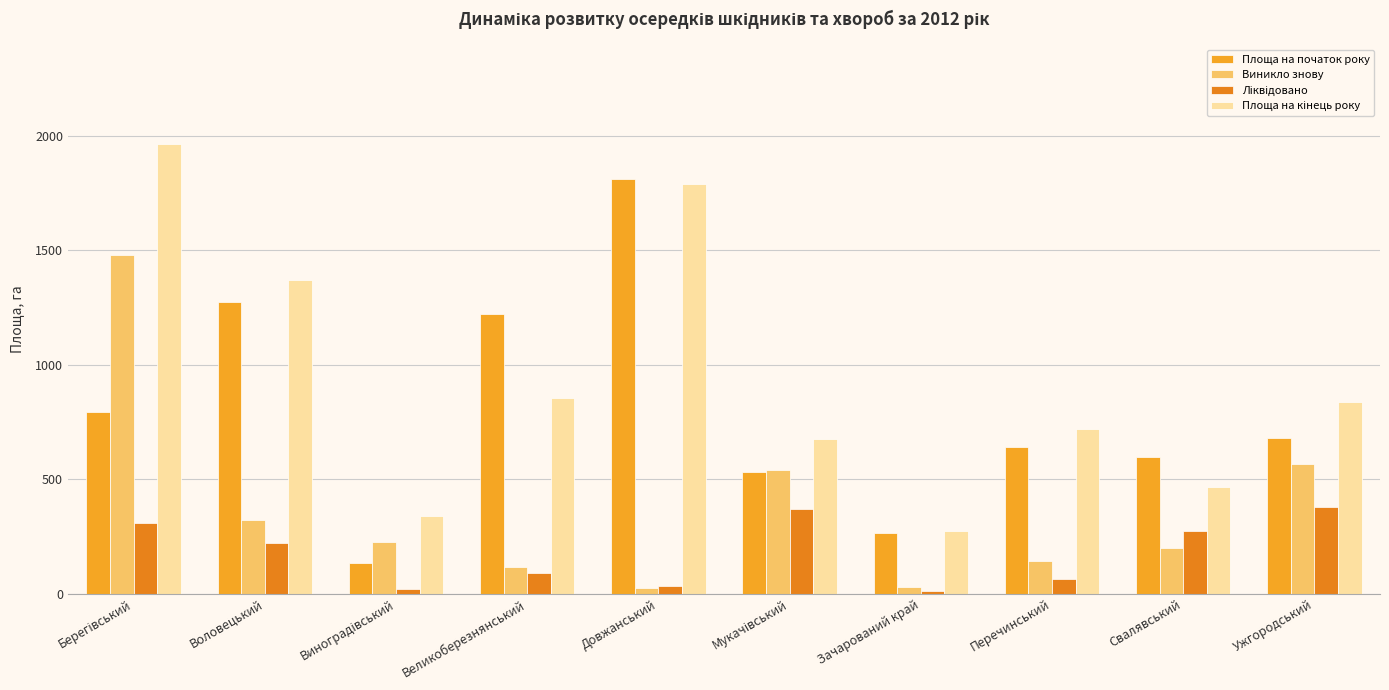

How many data points in Площа на початок року are above 679?

5